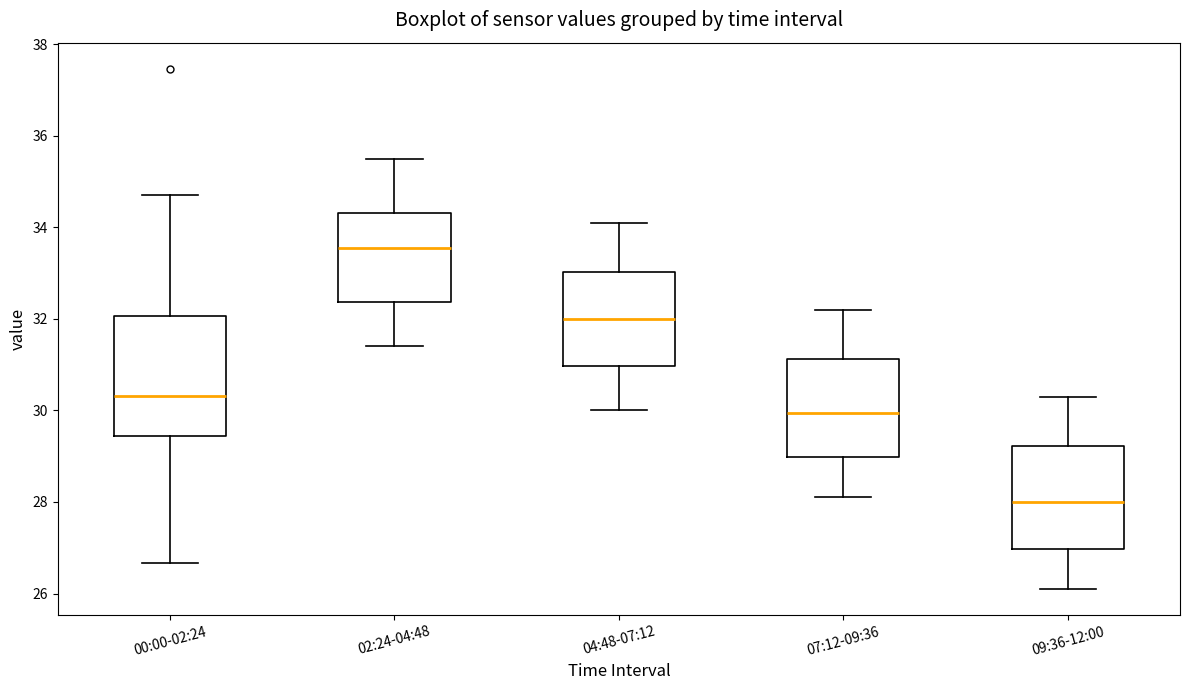

Reading left to right, transcribe this box plot: for each box, give where its median line is, the range the box spans, and where its two whiskers end, as read against the y-axis. The values are not printed on the chart, so give them approximately, as read against the axis.

00:00-02:24: median 30.4, box 29.4 to 32.0, whiskers 26.6 to 34.8
02:24-04:48: median 33.6, box 32.4 to 34.4, whiskers 31.4 to 35.6
04:48-07:12: median 32.0, box 31.0 to 33.0, whiskers 30.0 to 34.2
07:12-09:36: median 30.0, box 29.0 to 31.2, whiskers 28.2 to 32.2
09:36-12:00: median 28.0, box 27.0 to 29.2, whiskers 26.2 to 30.4